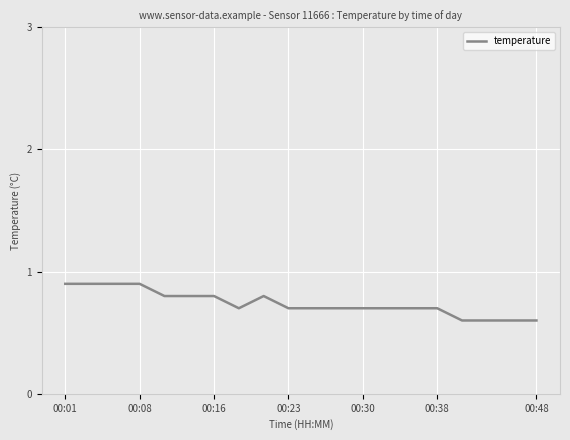

How many lines are shown in the chart?

1